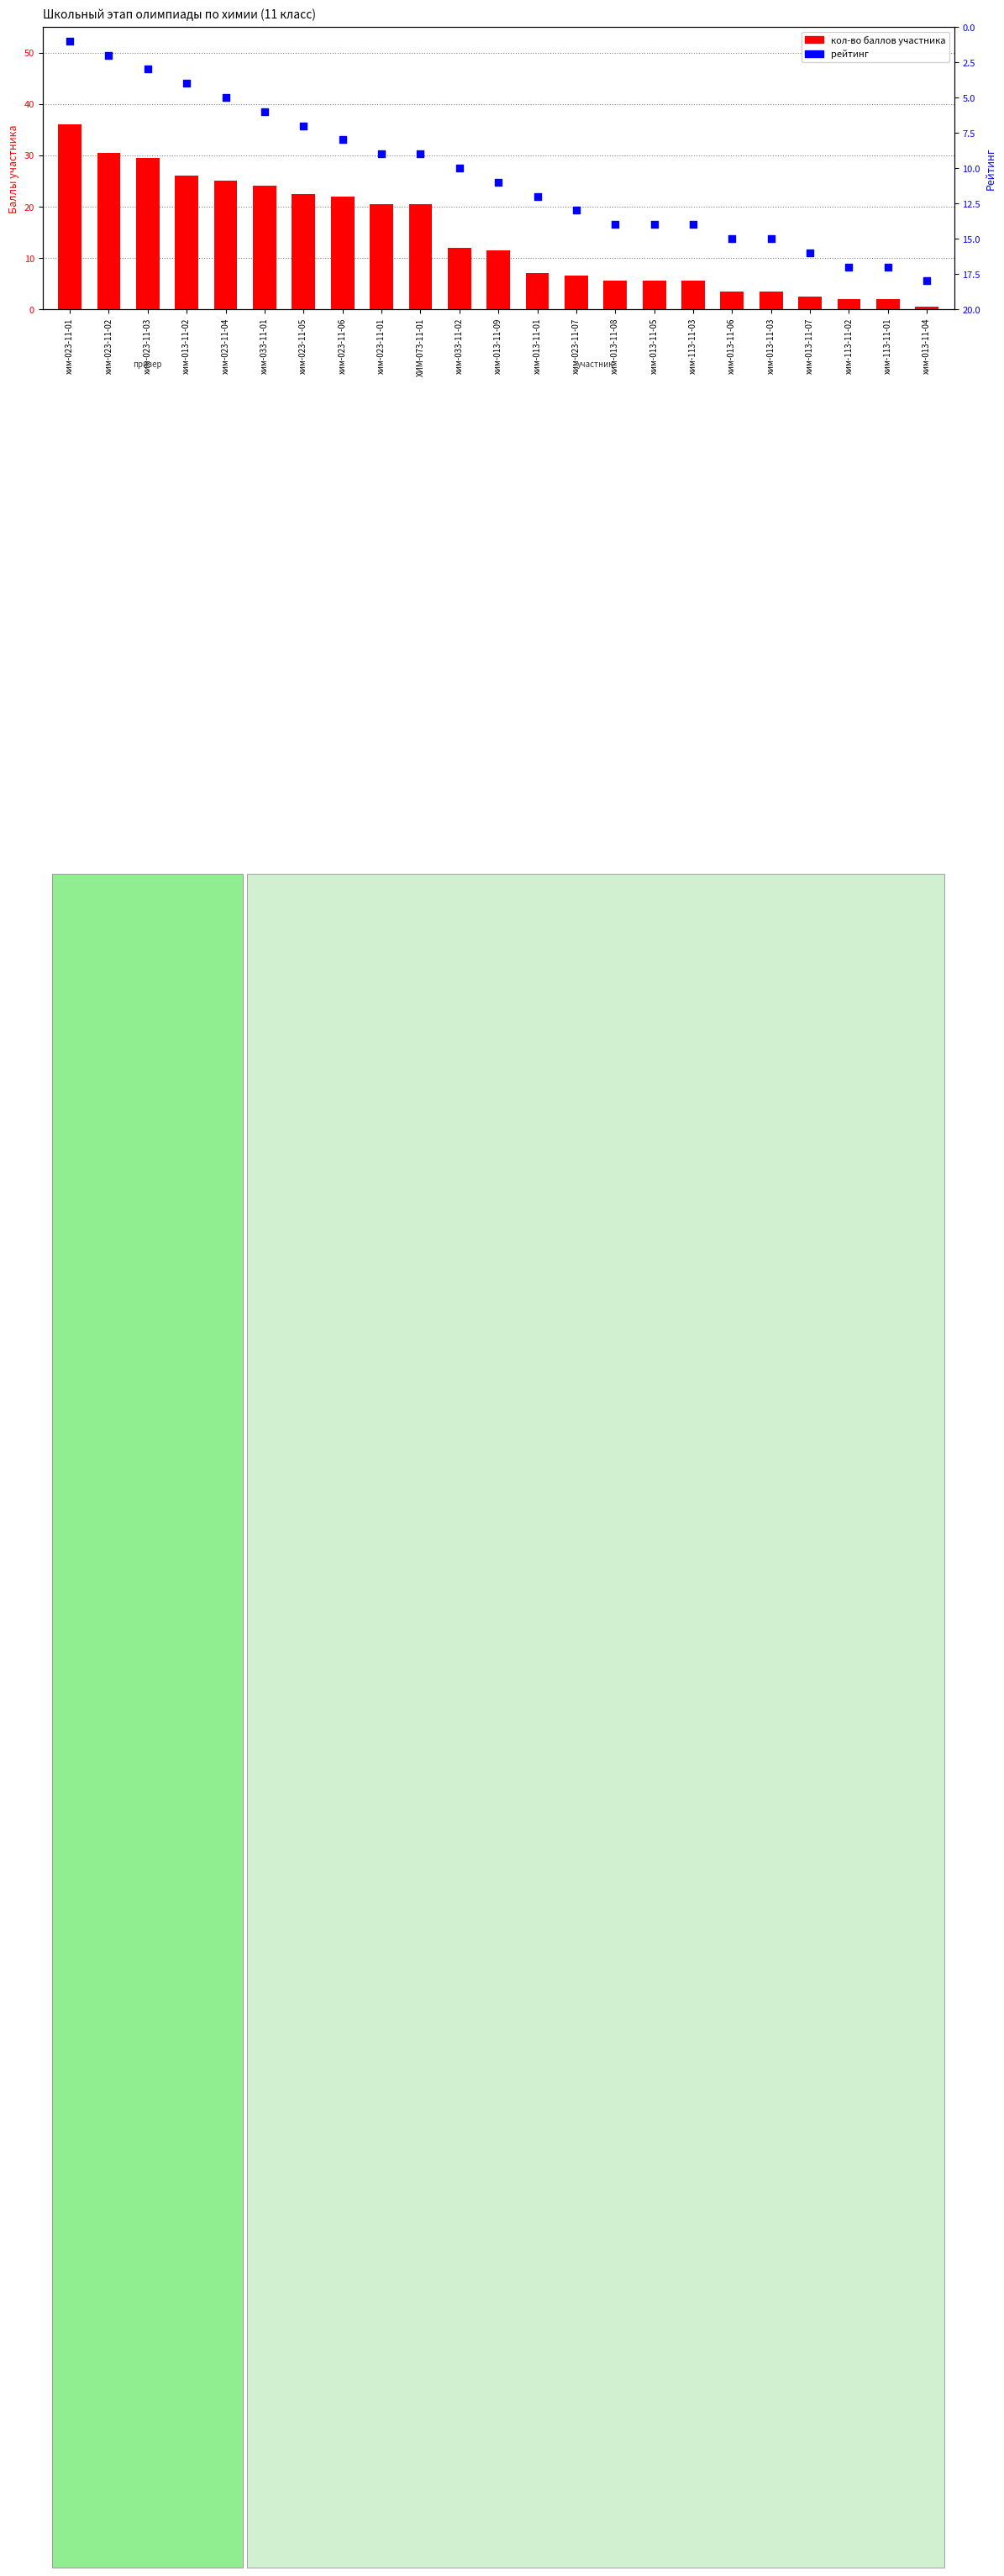

Which series has the largest total across all categories?

кол-во баллов участника